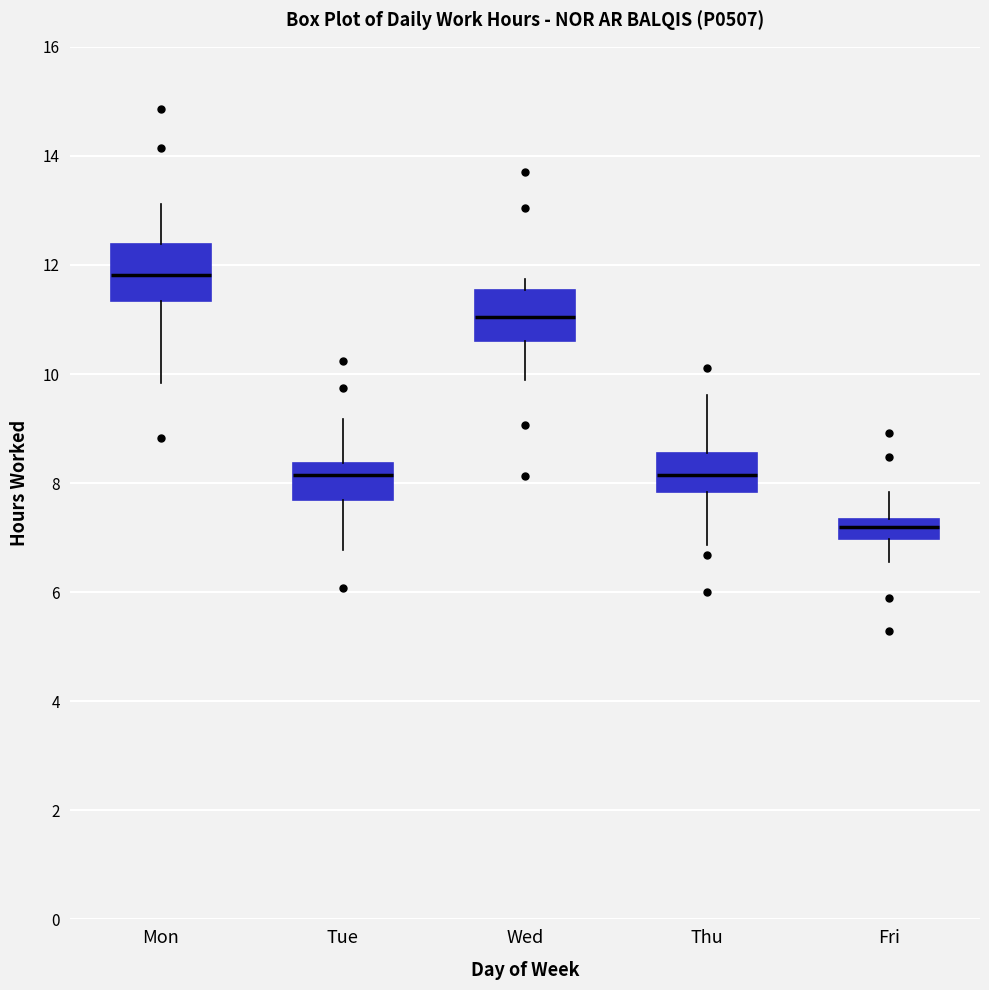

Which box's median line is the highest?

Mon